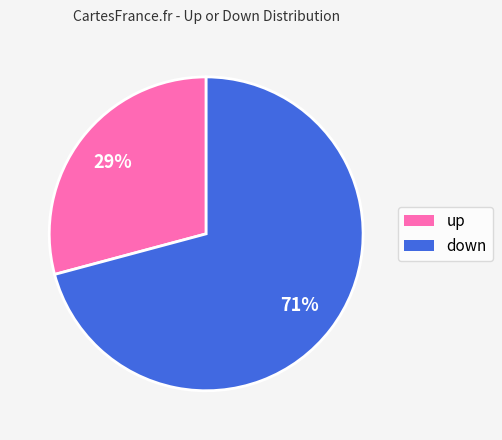

Approximately how many times larger is the value at up compared to down?

0.4